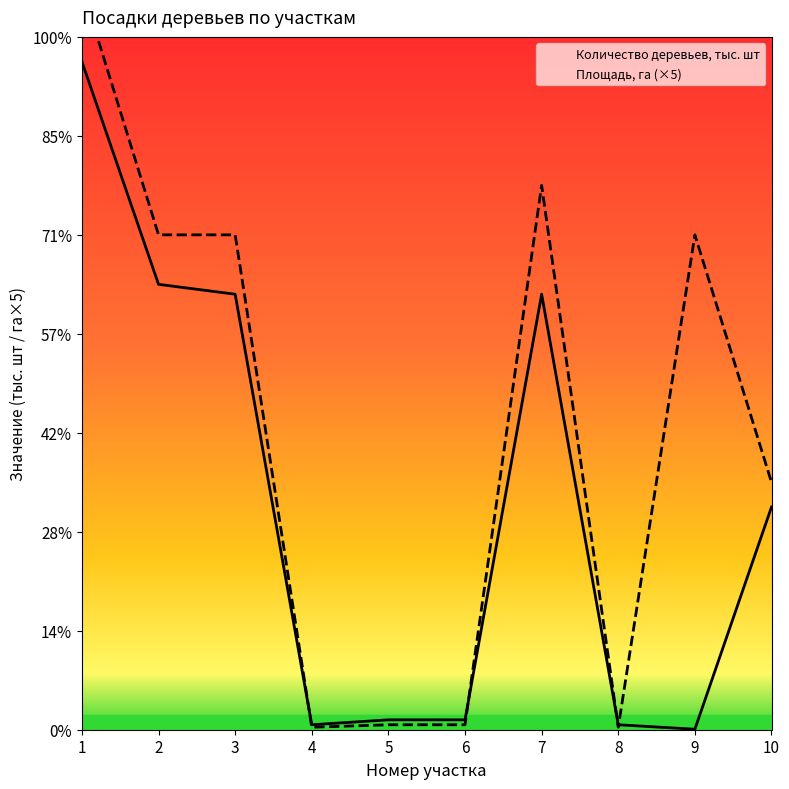

How many intersections are there between Количество высаживаемых деревьев, тыс. шт and Площадь, га?

4